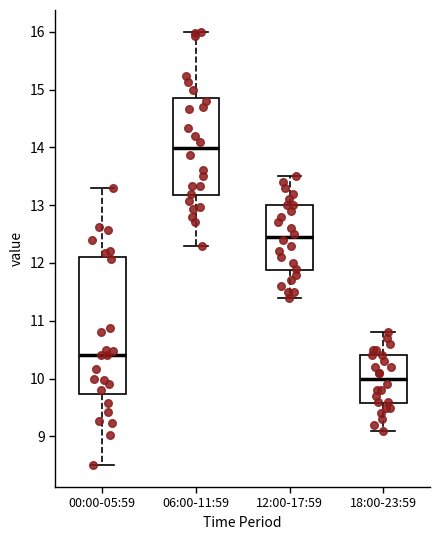

Which box is the tallest, from its lower edge to its upper edge?

00:00-05:59